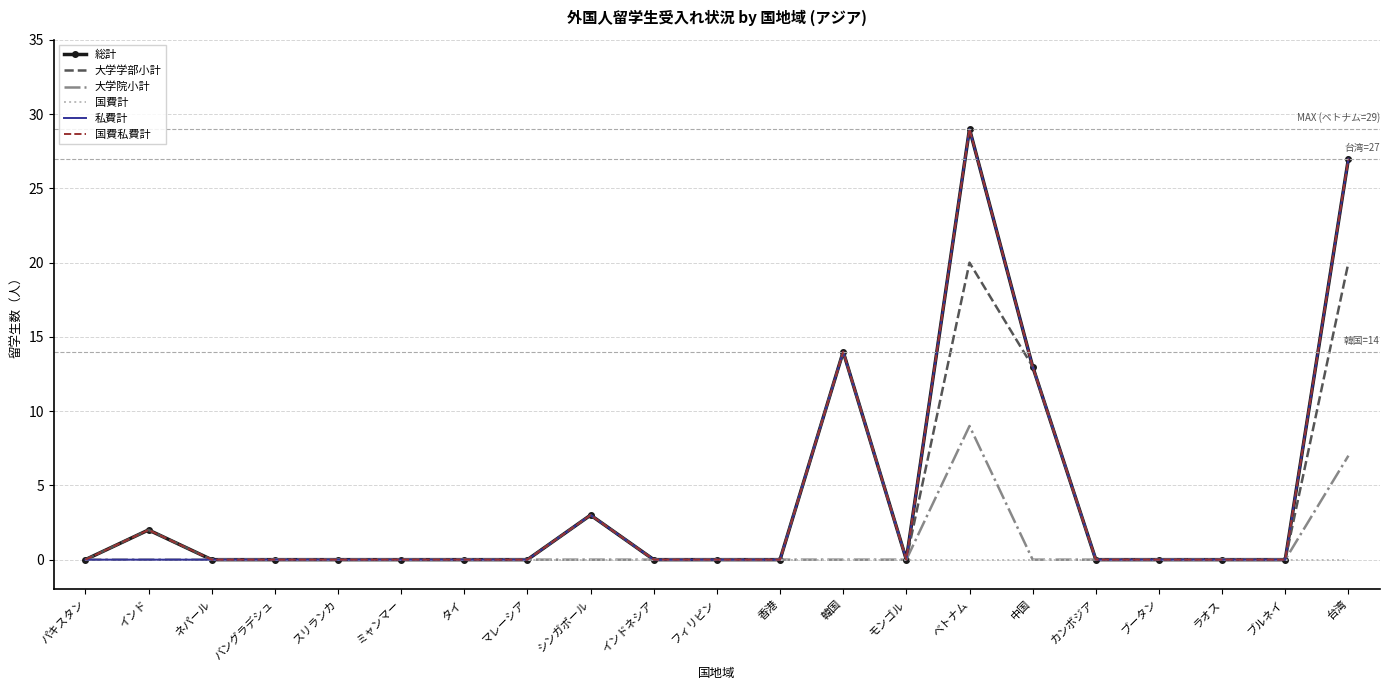

True or false: 国費私費計 and 私費計 cross at least once.

False